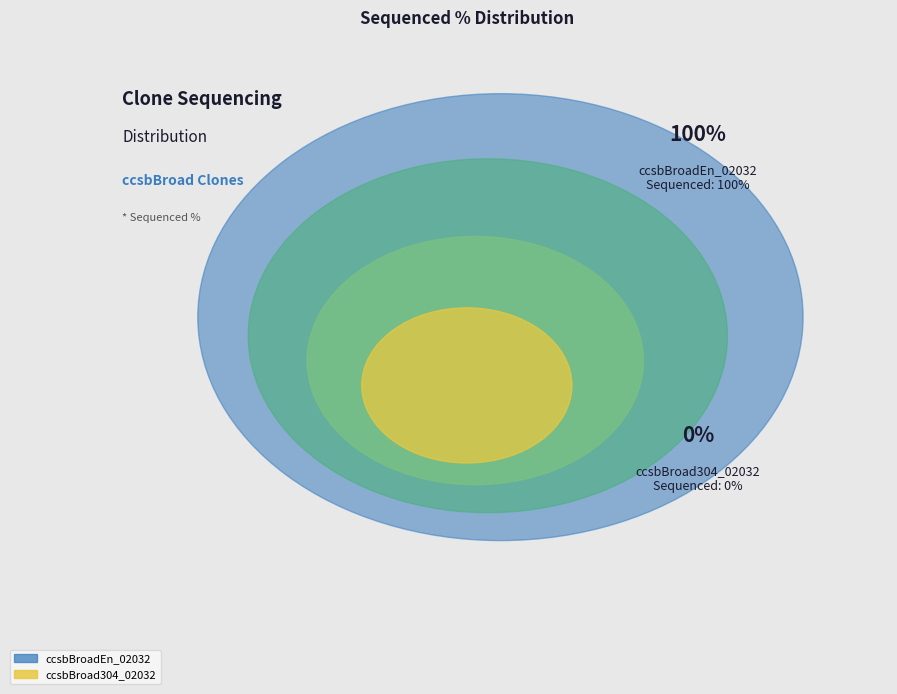

Does ccsbBroad304_02032 account for over 50% of the chart?

No